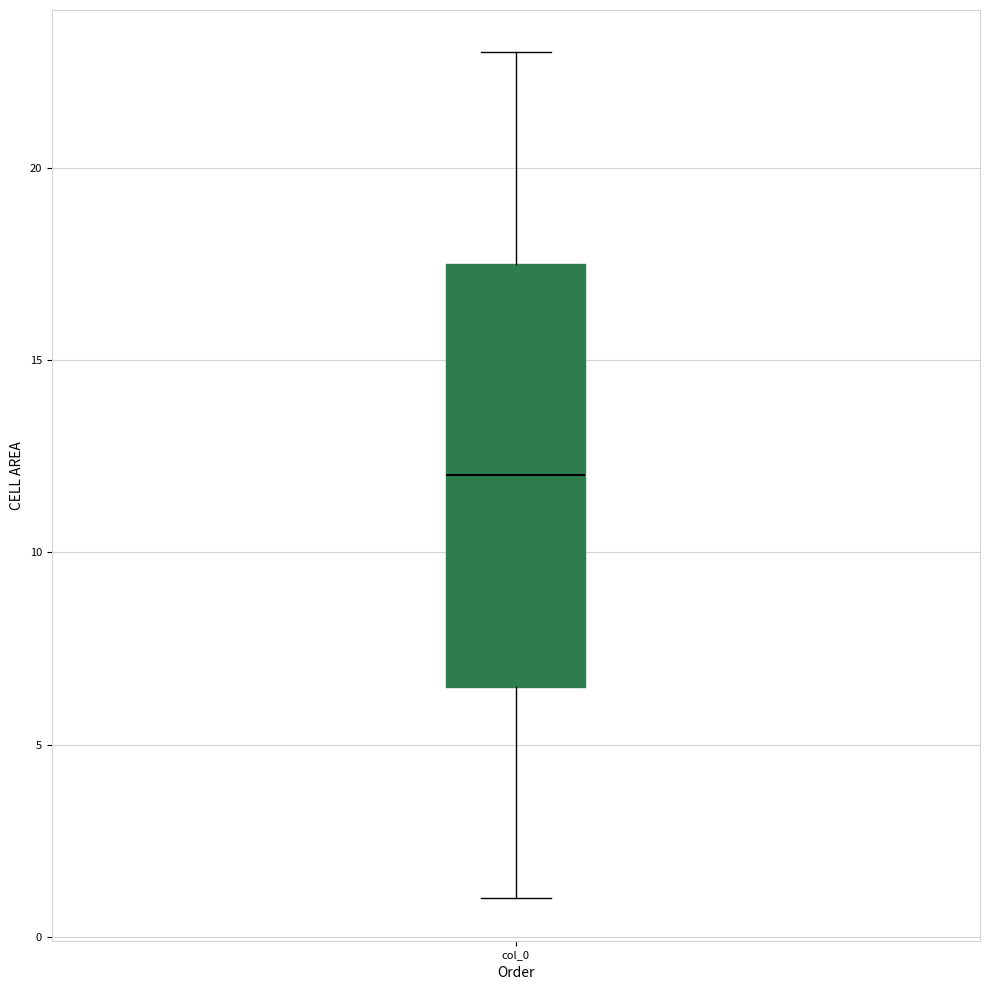

Where is the upper edge of the box for col_0 on the y-axis? The values are not printed on the chart, so give them approximately, as read against the axis.

17.5